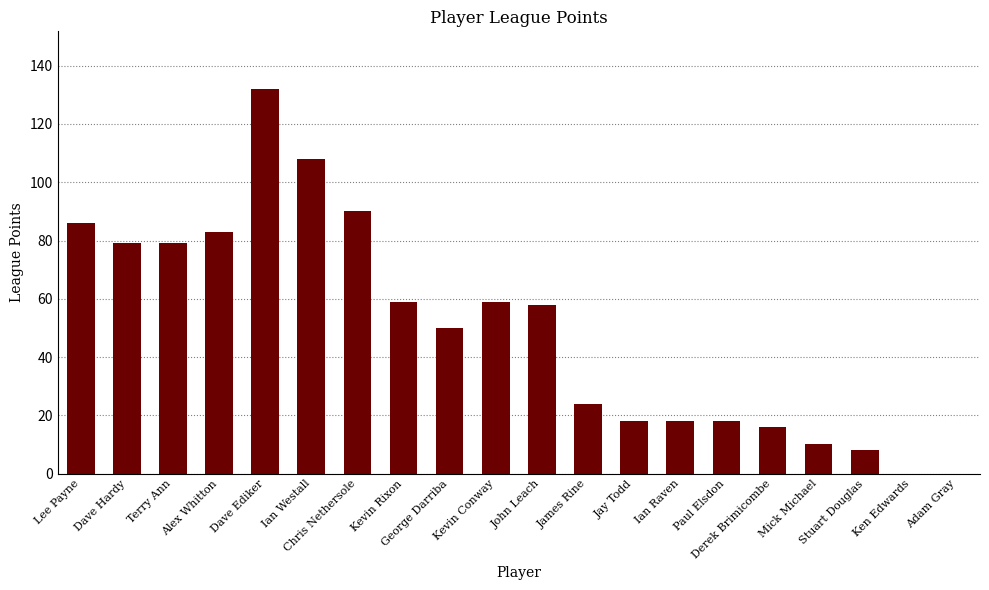

What is the greatest value displayed?

132